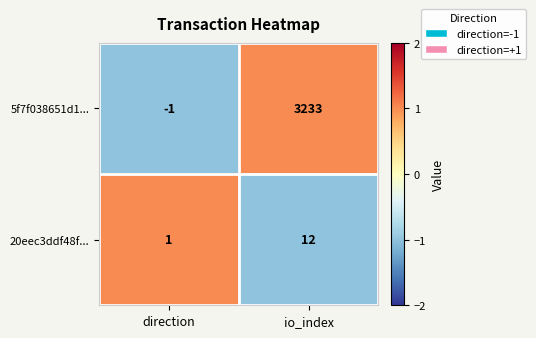

Which series has the largest total across all categories?

5f7f038651d1...